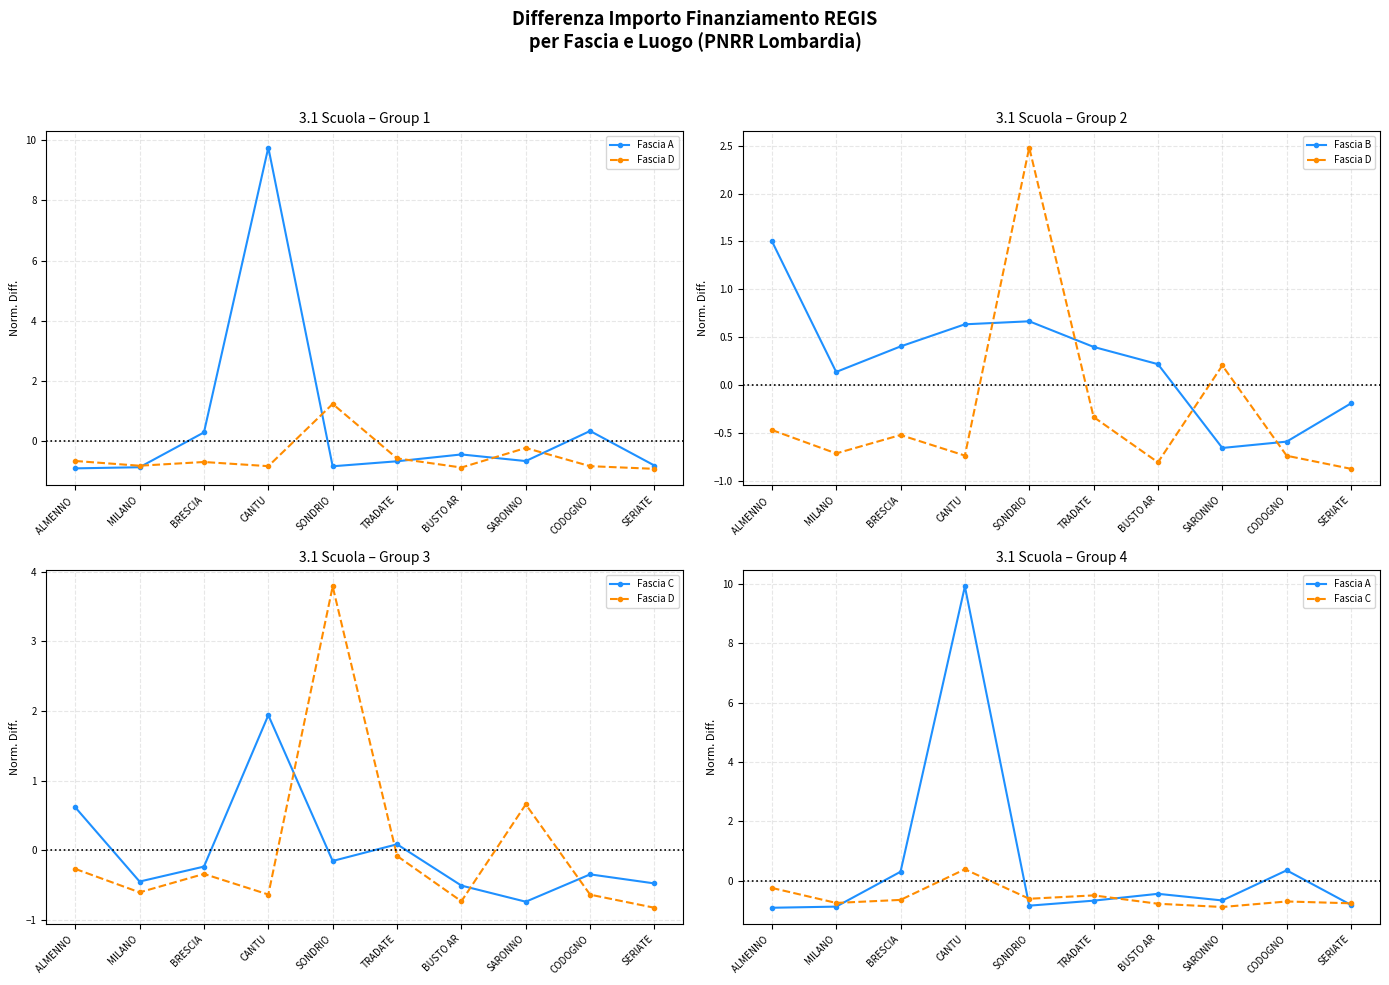

Which series has the largest total across all categories?

Fascia A